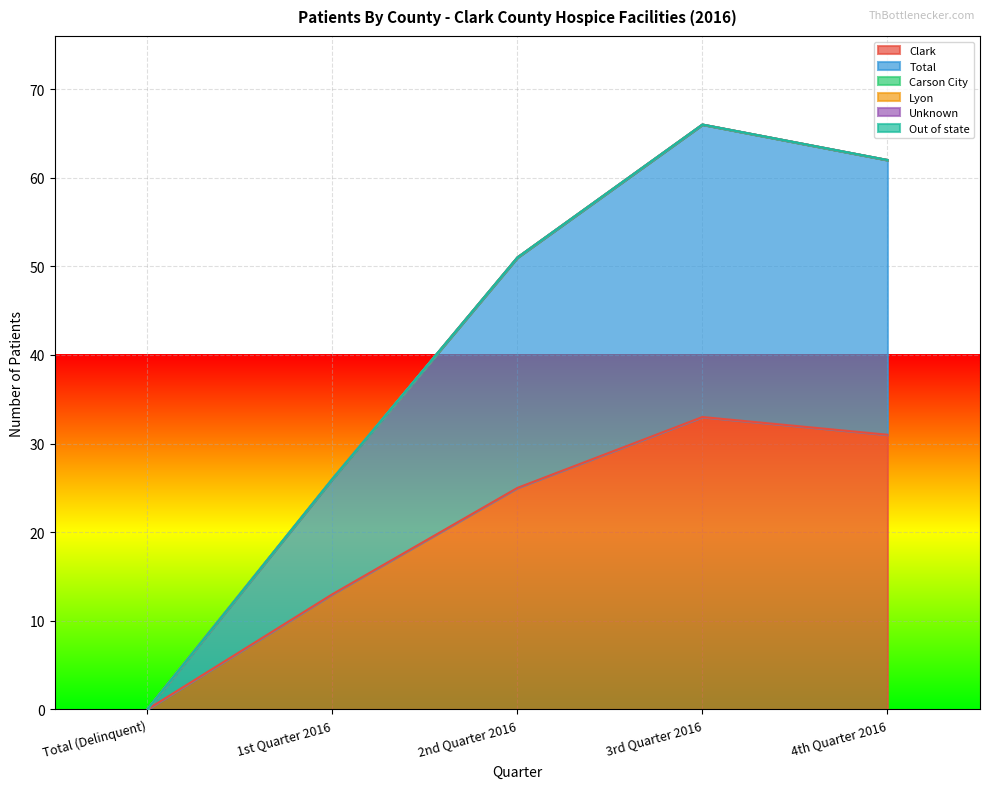

Count the number of data series in this chart.

6